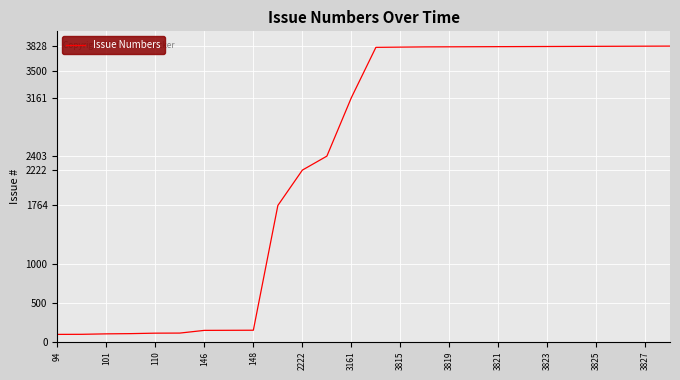

What is the difference between the maximum and minimum values?

3734